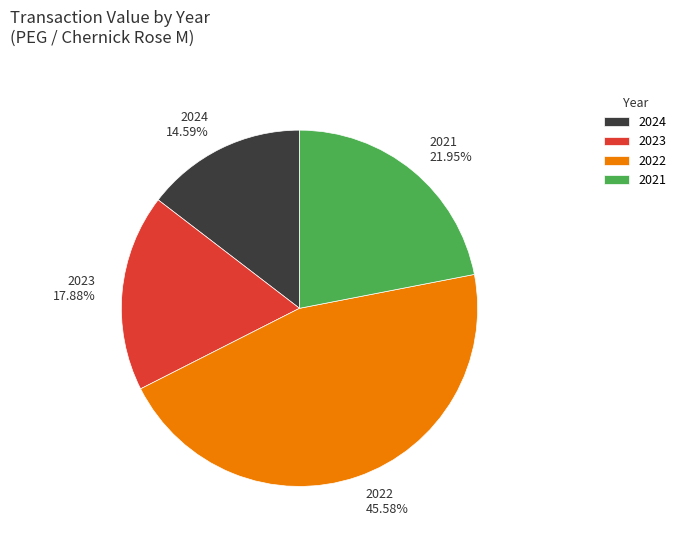

Do 2022 and 2023 together represent more than half of the pie?

Yes